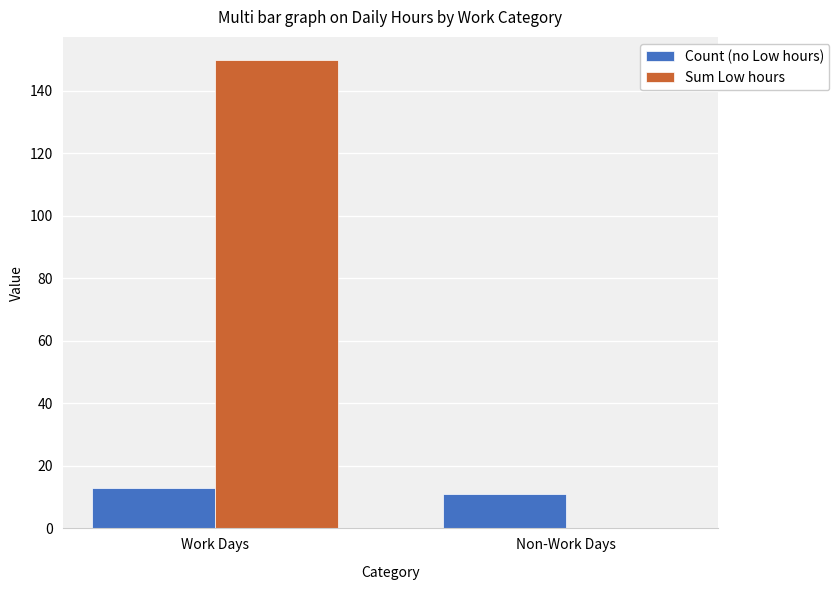

What is the sum of all Count (no Low hours) values?

24.0